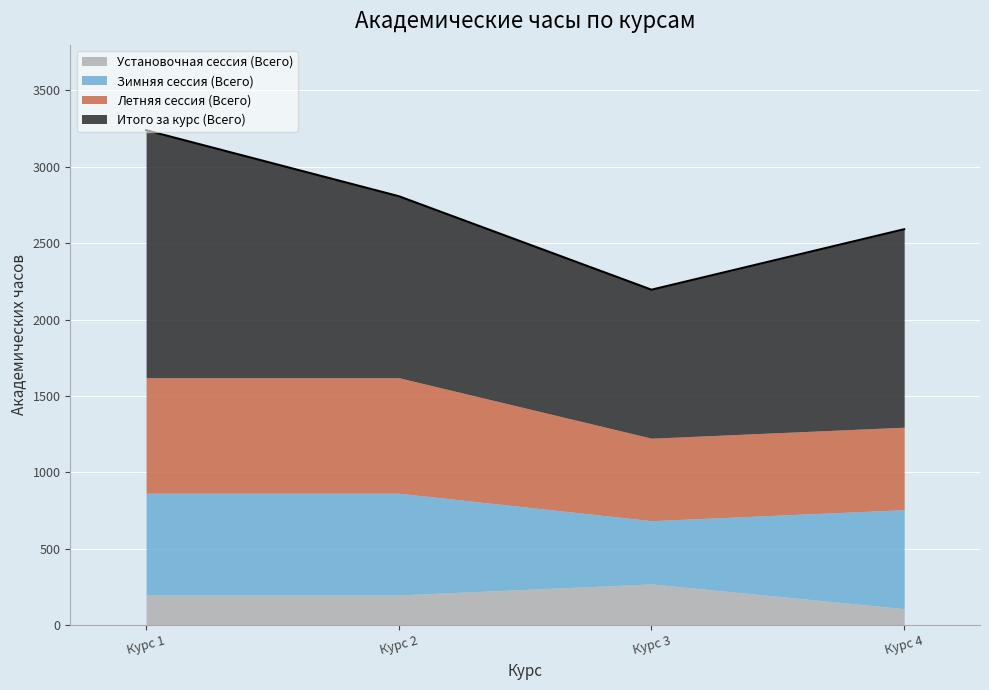

Reading left to right, transcribe all the data shown in this chart.

Установочная сессия (Всего): 198	198	270	108
Зимняя сессия (Всего): 666	666	414	648
Летняя сессия (Всего): 756	756	540	540
Итого за курс (Всего): 1620	1188	972	1296